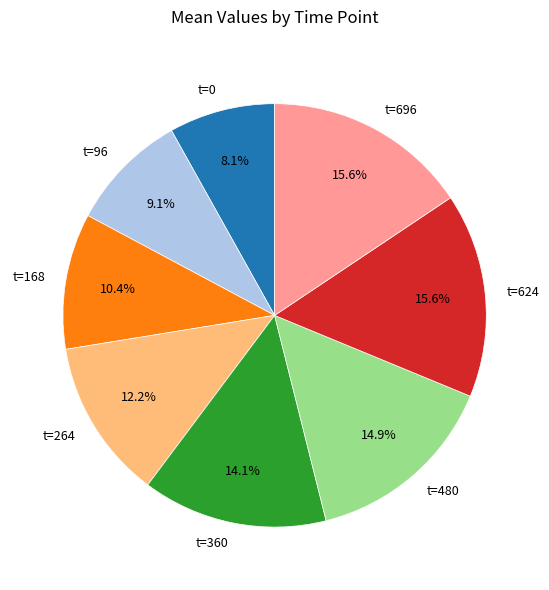

To the nearest percent, what percentage of the pie is t=264?

12%